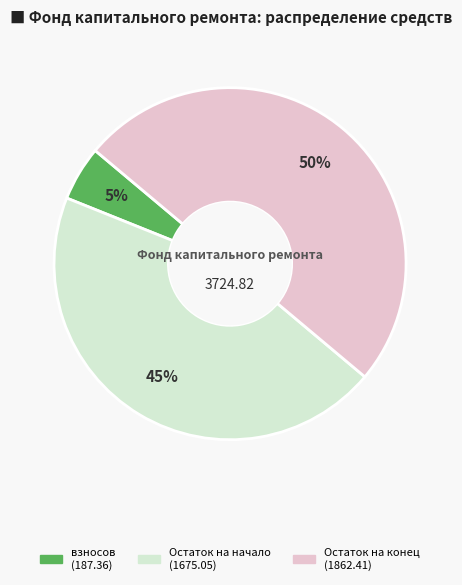

To the nearest percent, what is the difference between the largest and smallest slice percentages?

45%